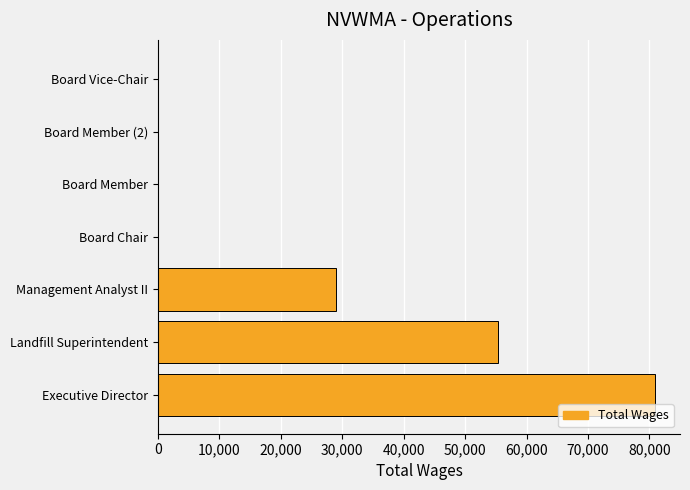

Approximately how many times larger is the value at Management Analyst II compared to Executive Director?

0.4